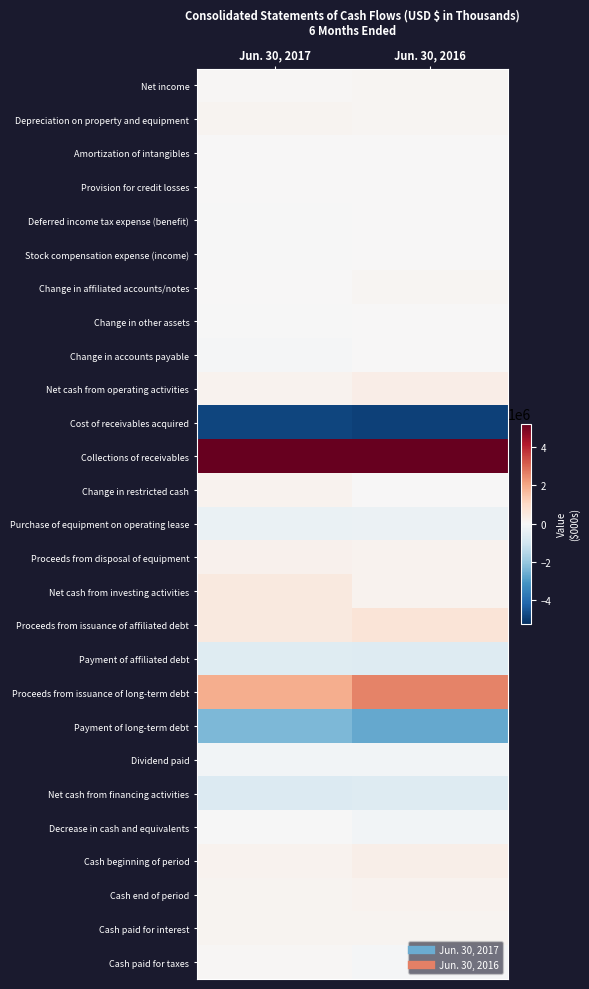

Between Jun. 30, 2017 and Jun. 30, 2016, which is larger?

Jun. 30, 2016